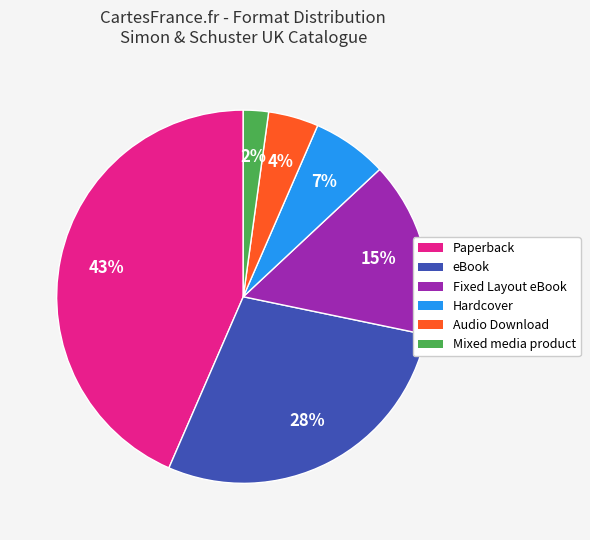

Between Paperback and Audio Download, which is larger?

Paperback